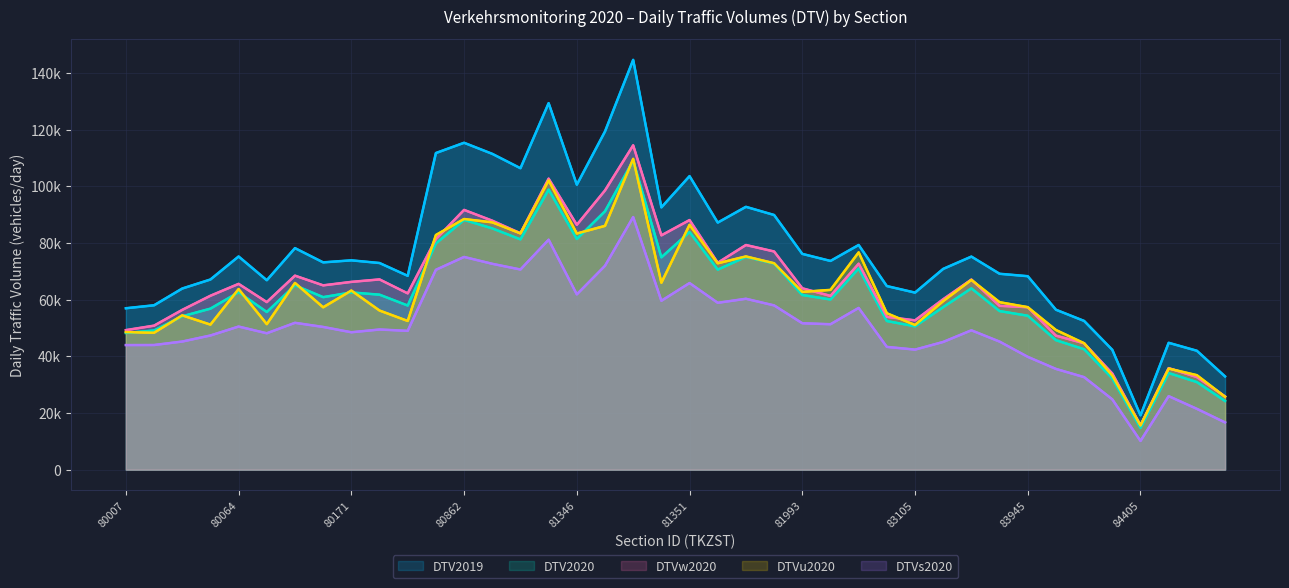

In DTVs2020, how many points are higher than both neighbors (excluding endpoints)?

11